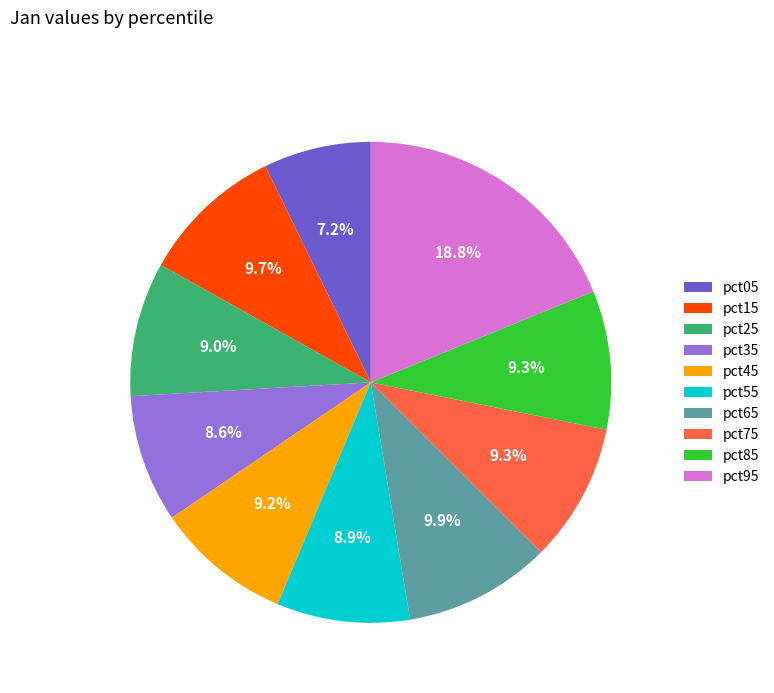

The pct65 slice represents 16% of the pie. True or false?

False